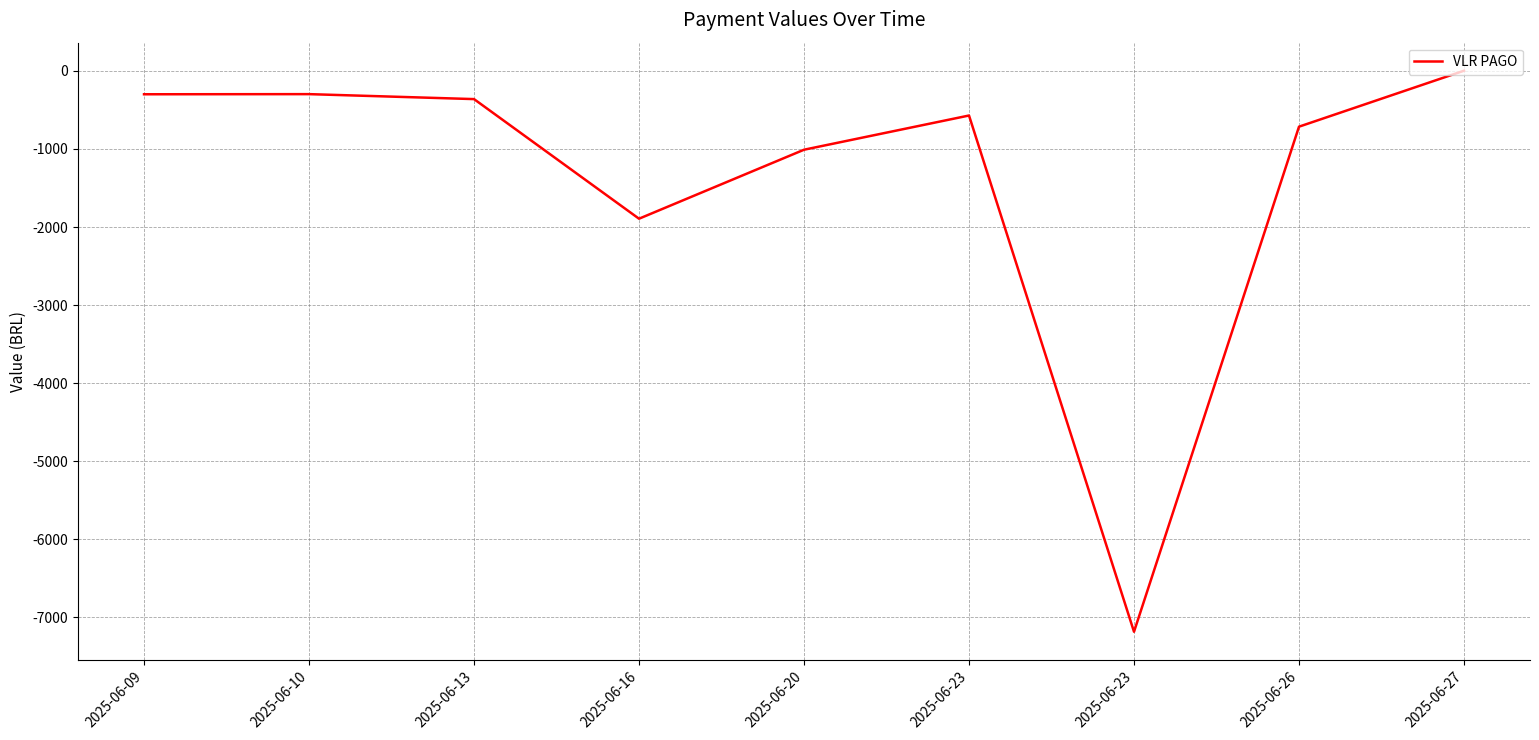

List the labels in order of value, smallest first.

2025-06-23, 2025-06-16, 2025-06-20, 2025-06-26, 2025-06-23, 2025-06-13, 2025-06-09, 2025-06-10, 2025-06-27